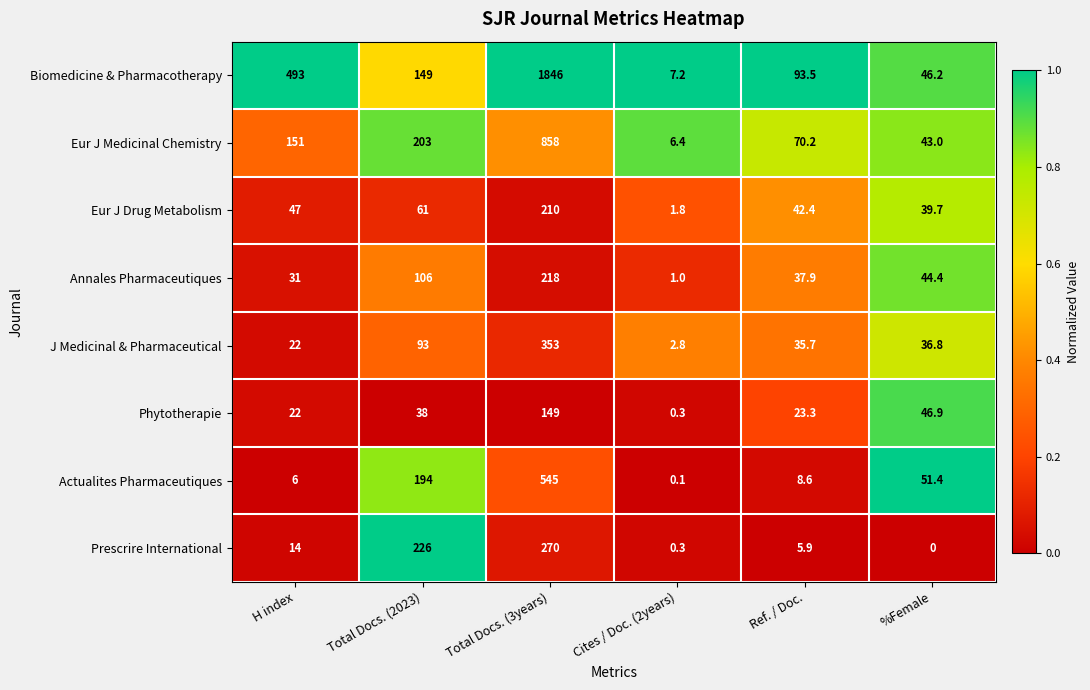

At which category is the sum across all series the highest?

Total Docs. (3years)